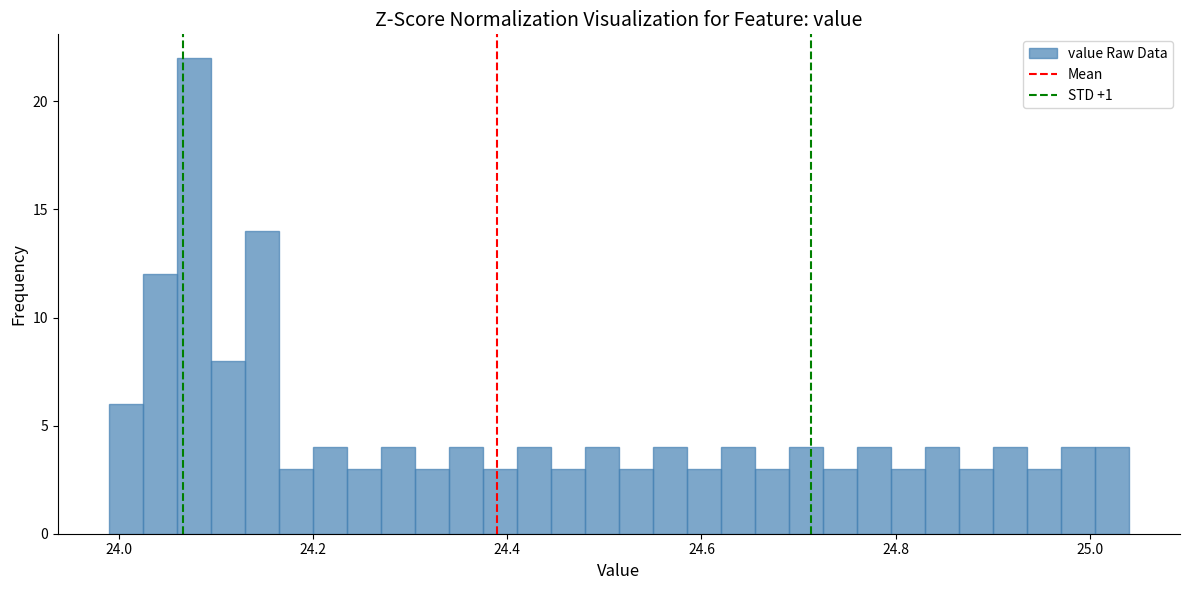

Around what value on the x-axis is the tallest bar? Give the approximate position of its centre, as read against the axis.

24.08